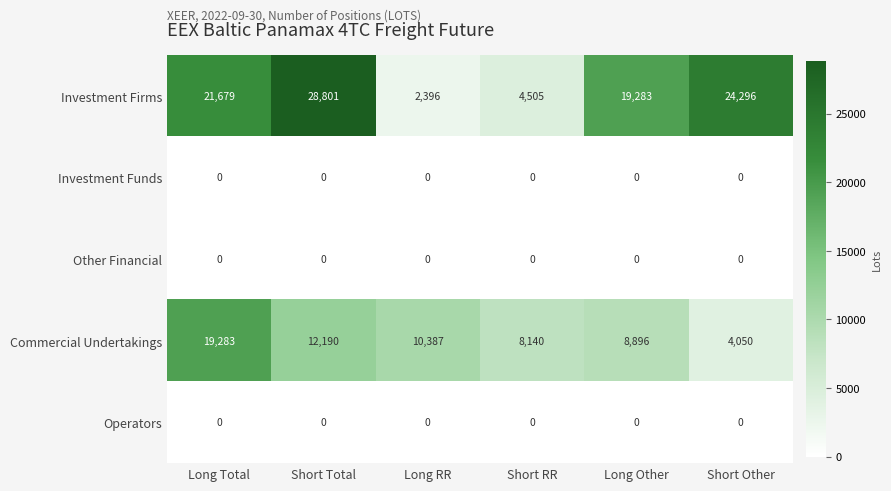

At how many categories does at least one series exceed 4911?

6